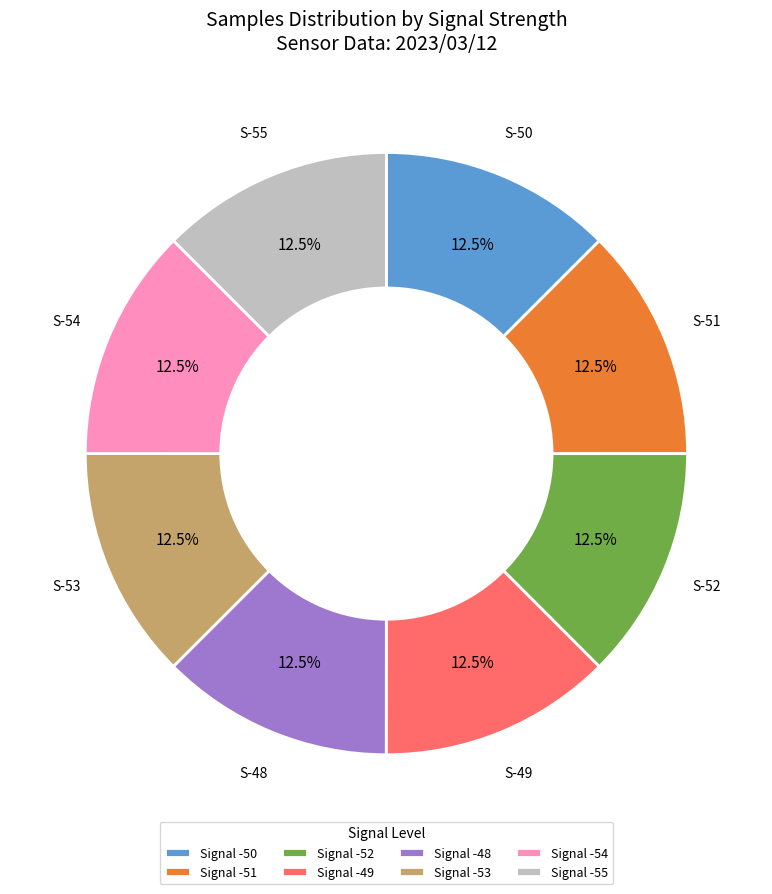

How many slices are in this pie chart?

8